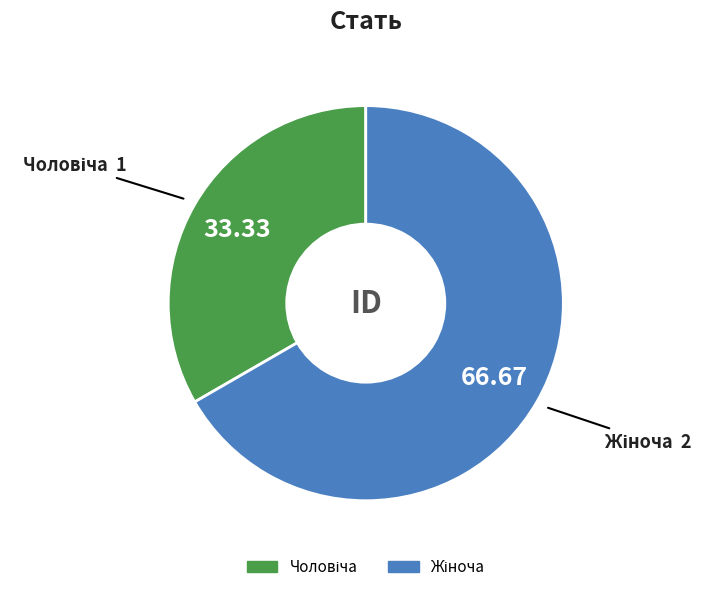

Does any single category account for the majority?

Yes